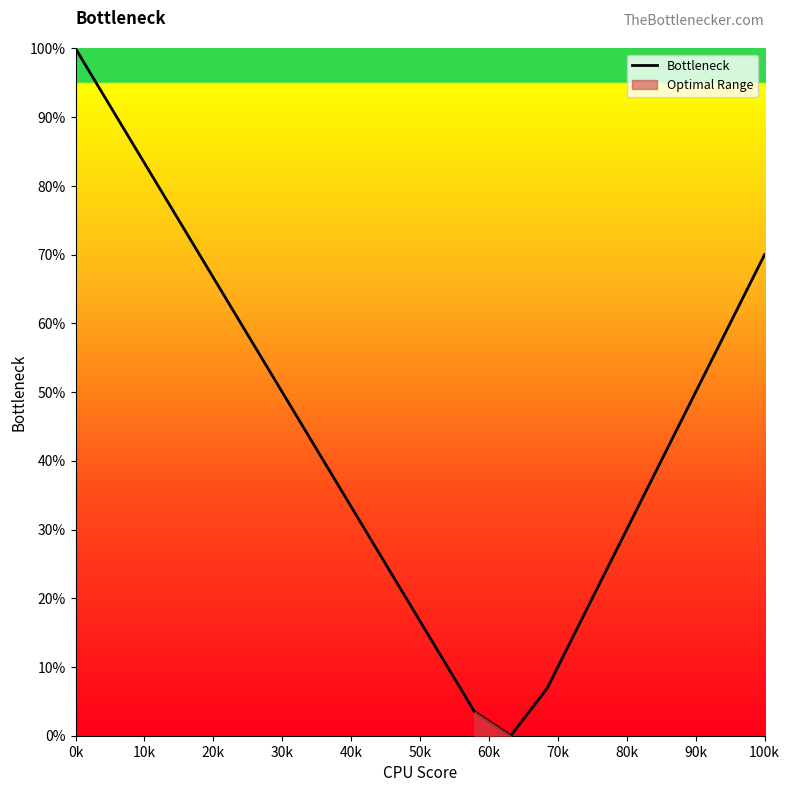

What is the greatest value displayed?

100.0